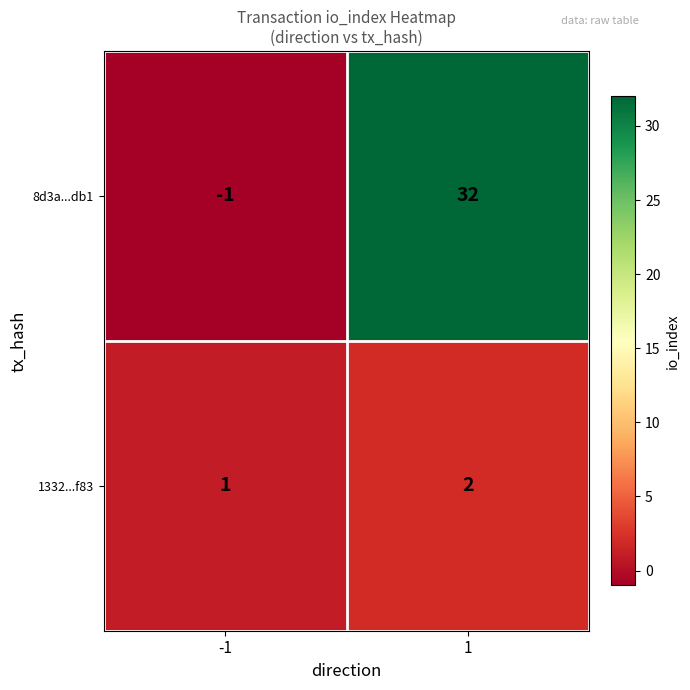

Reading left to right, list all the values displayed in this chart.

8d3a...db1: -1	32
1332...f83: 1	2